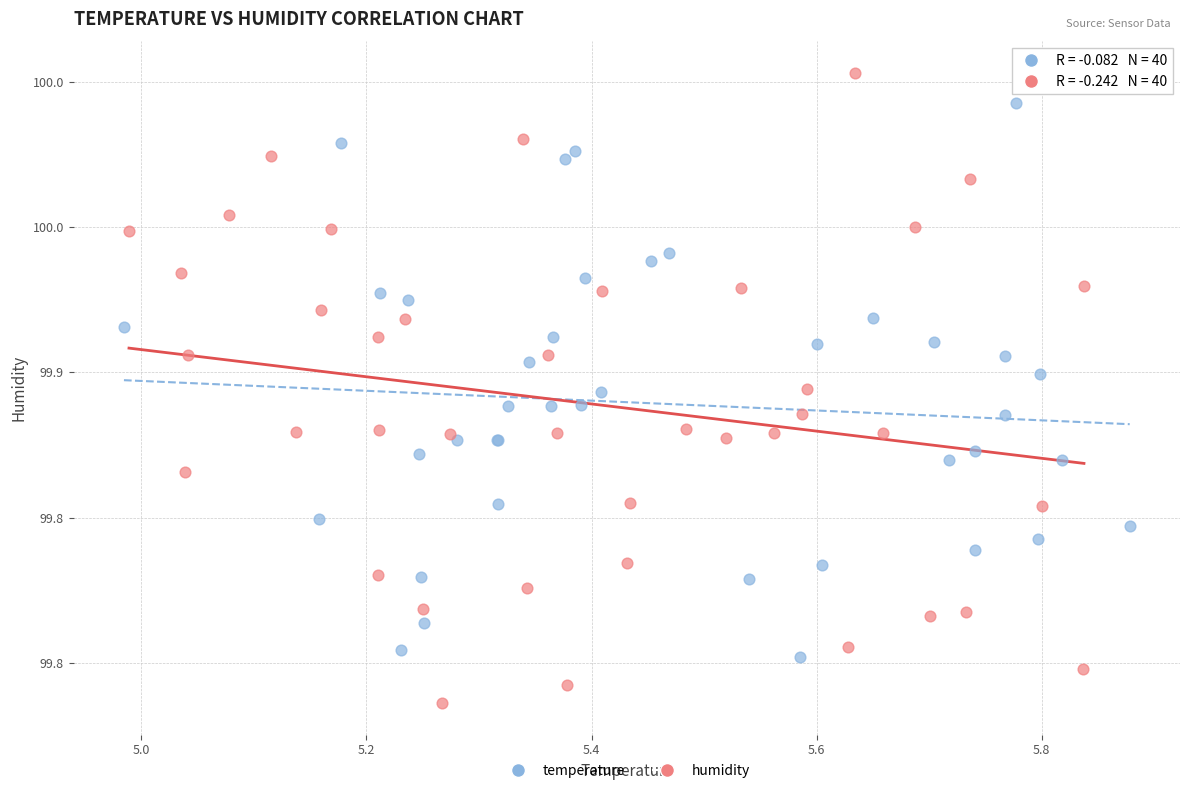

Which series reaches the minimum Y coordinate?

humidity